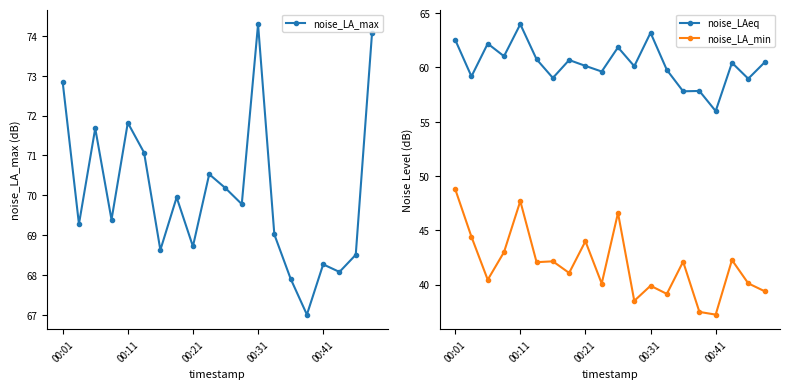

Reading left to right, extract all data points from this chart.

noise_LA_max: 72.8	69.3	71.7	69.4	71.8	71.1	68.6	70.0	68.7	70.5	70.2	69.8	74.3	69.0	67.9	67.0	68.3	68.1	68.5	74.1
noise_LAeq: 62.5	59.2	62.2	61.0	64.0	60.8	59.0	60.7	60.1	59.6	61.9	60.1	63.2	59.8	57.8	57.8	56.0	60.4	59.0	60.5
noise_LA_min: 48.8	44.4	40.4	43.0	47.7	42.1	42.1	41.1	44.0	40.1	46.6	38.5	39.9	39.1	42.1	37.5	37.2	42.3	40.1	39.4